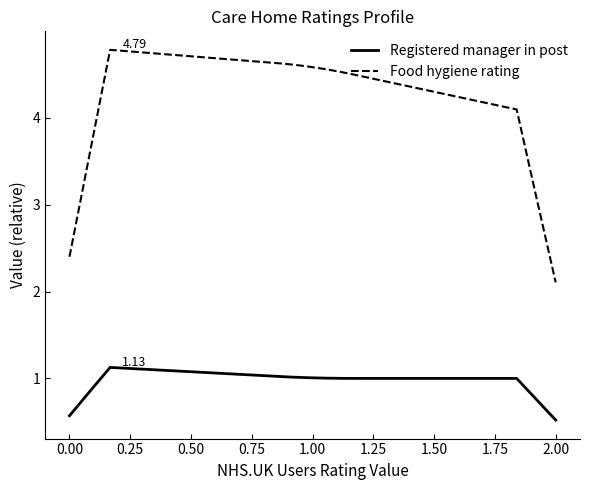

List the series in order of their overall mean, highest first.

Food hygiene rating, Registered manager in post